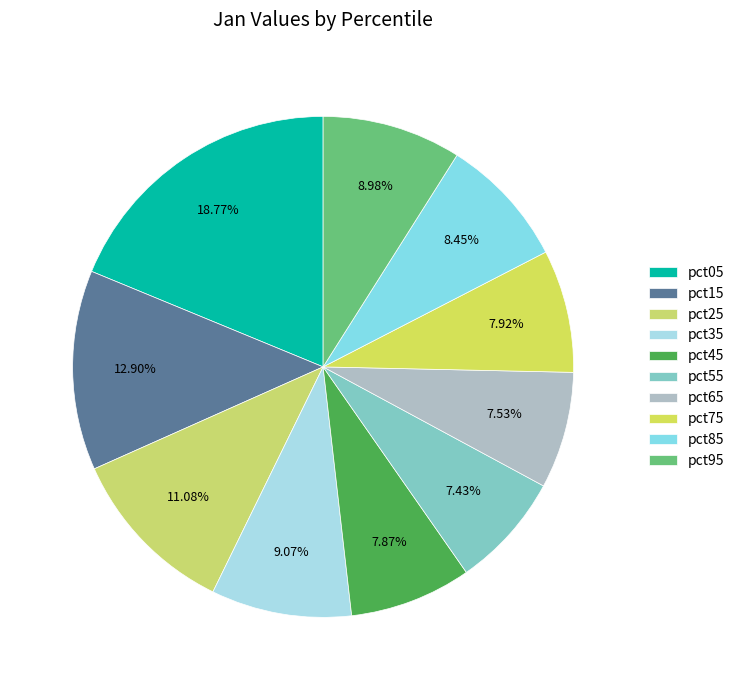

What percentage do pct55 and pct85 together represent?

15.9%